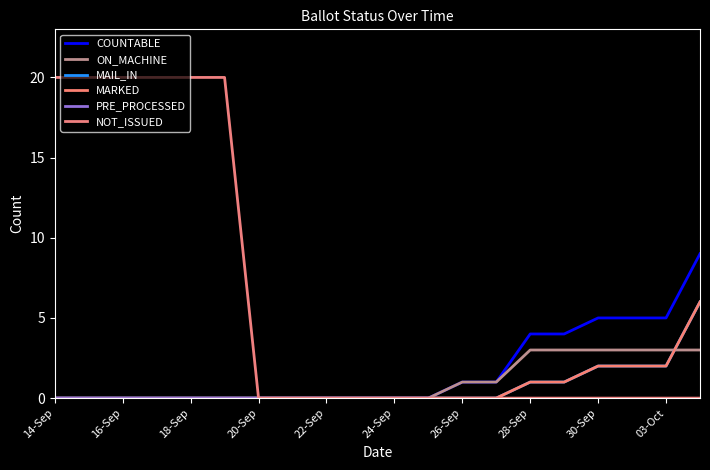

Rank the series by their maximum value, from highest to lowest.

NOT_ISSUED, COUNTABLE, MAIL_IN, MARKED, ON_MACHINE, PRE_PROCESSED